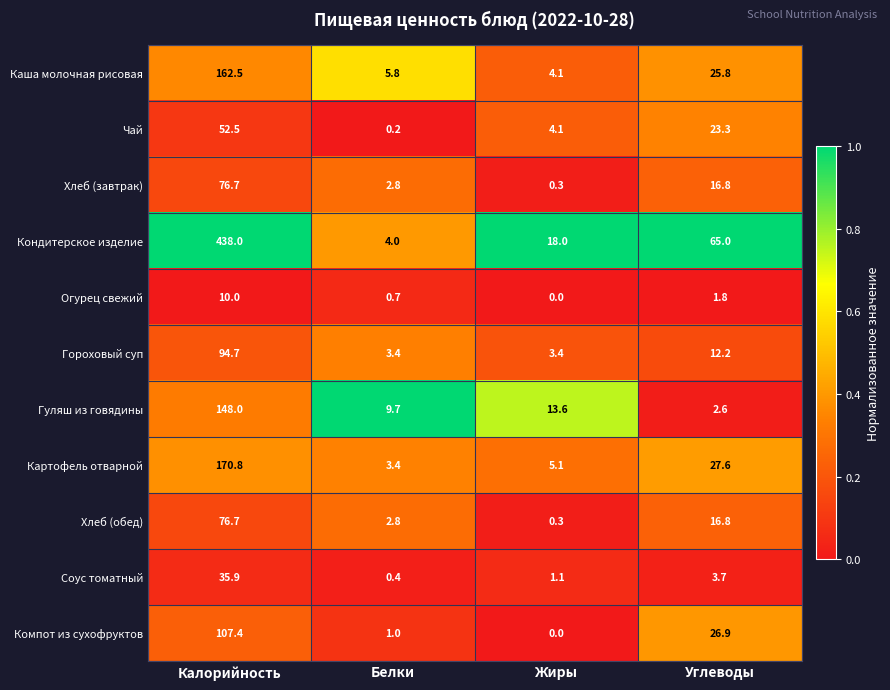

Where does the Гуляш из говядины series first go above 13?

Калорийность